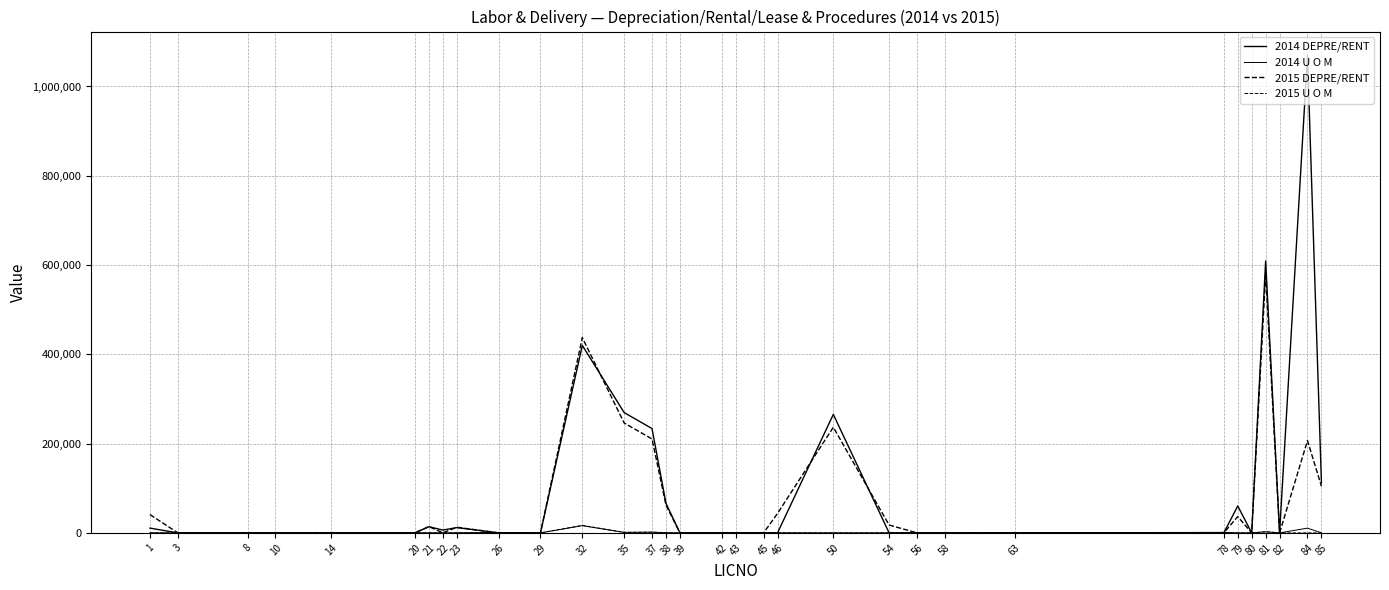

Reading right to left, extract all data points from this chart.

2014 DEPRE/RENT: 112429	1069544	0	608917	0	60293	0	0	0	0	0	265447	0	0	0	0	0	66129	233636	269502	419940	0	0	11846	6295	13797	0	0	0	0	0	10652
2014 U O M: 108	10623	0	2333	0	0	1039	536	0	0	0	0	0	0	0	0	0	367	1674	1122	16053	0	877	91	0	80	0	0	0	0	0	0
2015 DEPRE/RENT: 104356	206676	0	580684	0	36481	0	0	0	0	17540	236574	43617	0	0	0	0	62190	210341	246240	437334	0	0	12627	0	14141	0	0	0	0	0	40952
2015 U O M: 125	0	0	2677	0	0	1018	518	0	0	62	0	325	0	0	0	0	344	1450	1142	16889	0	878	92	0	77	0	0	0	0	0	0